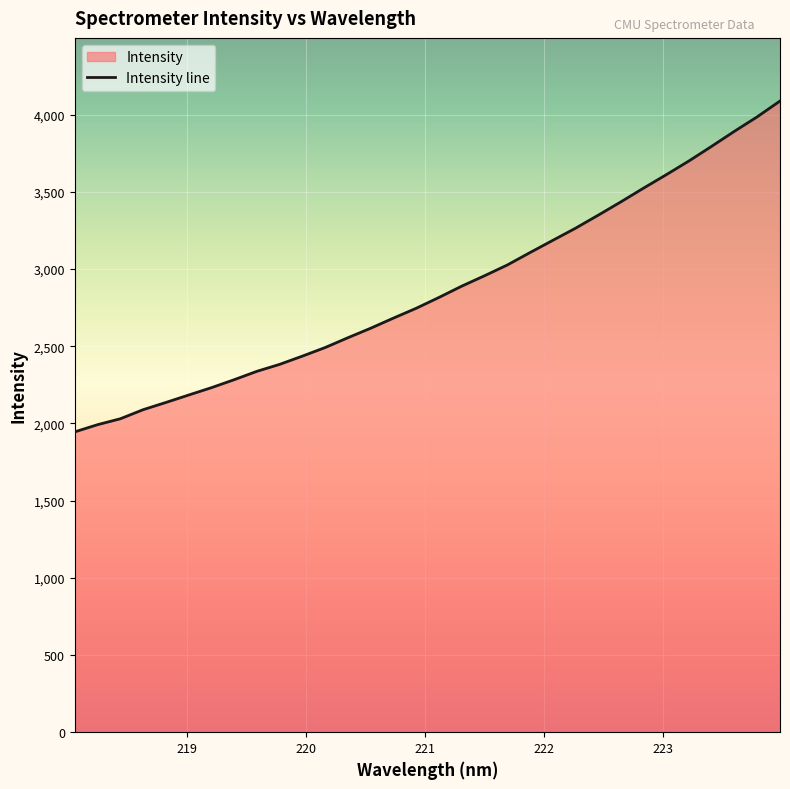

What is the sum of all values?

91772.3